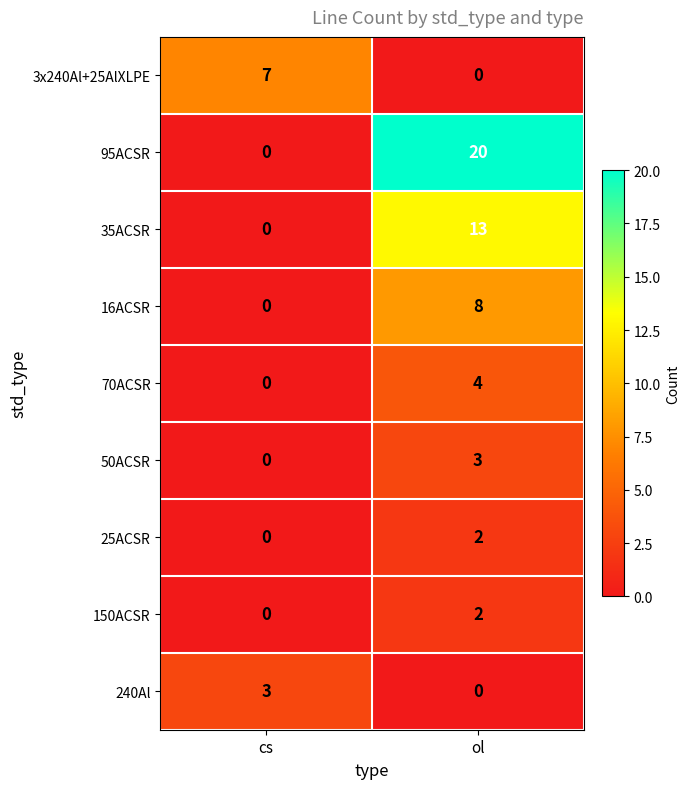

At which category does the chart reach its peak across all series?

ol